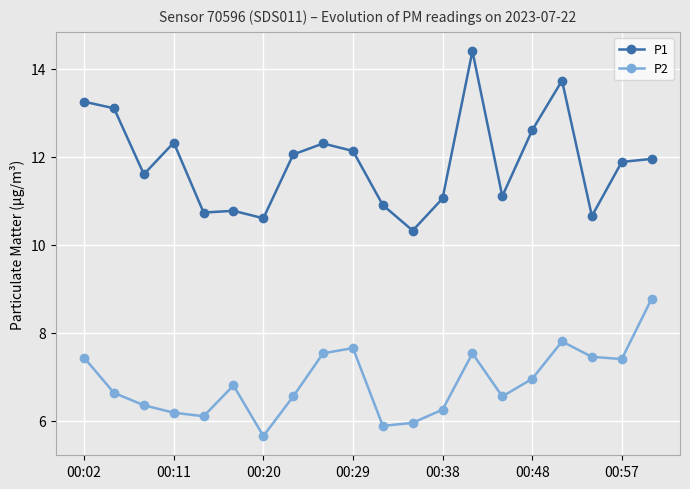

At how many categories does at least one series exceed 13?

4